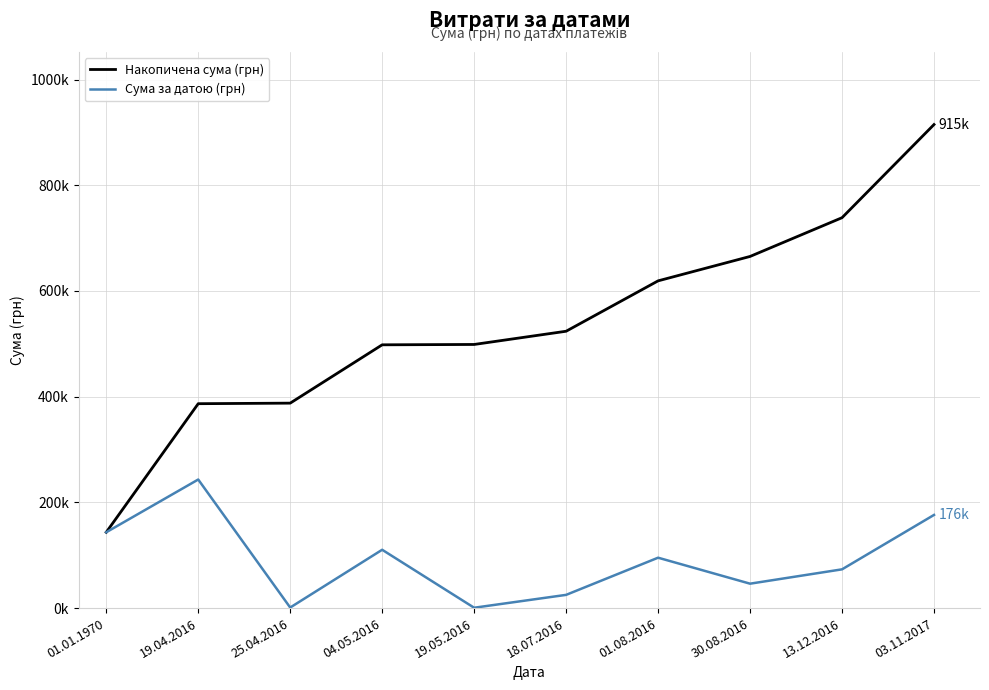

Does the chart display data point markers on the line(s)?

No